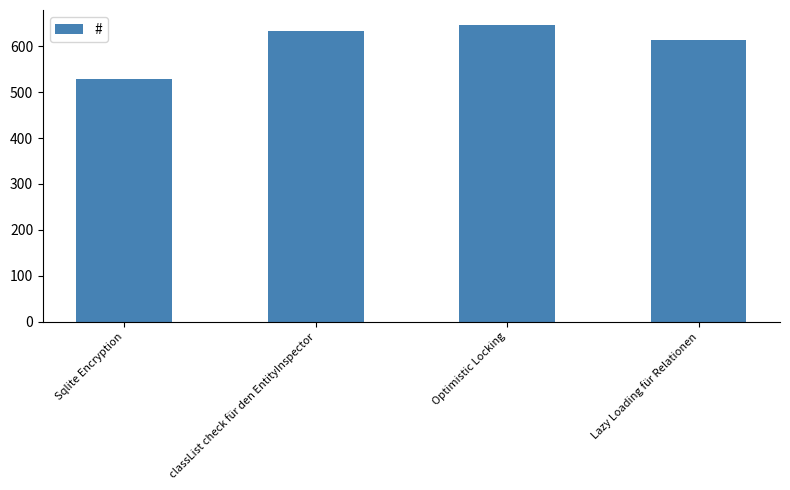

What is the label of the 1st bar from the left?

Sqlite Encryption